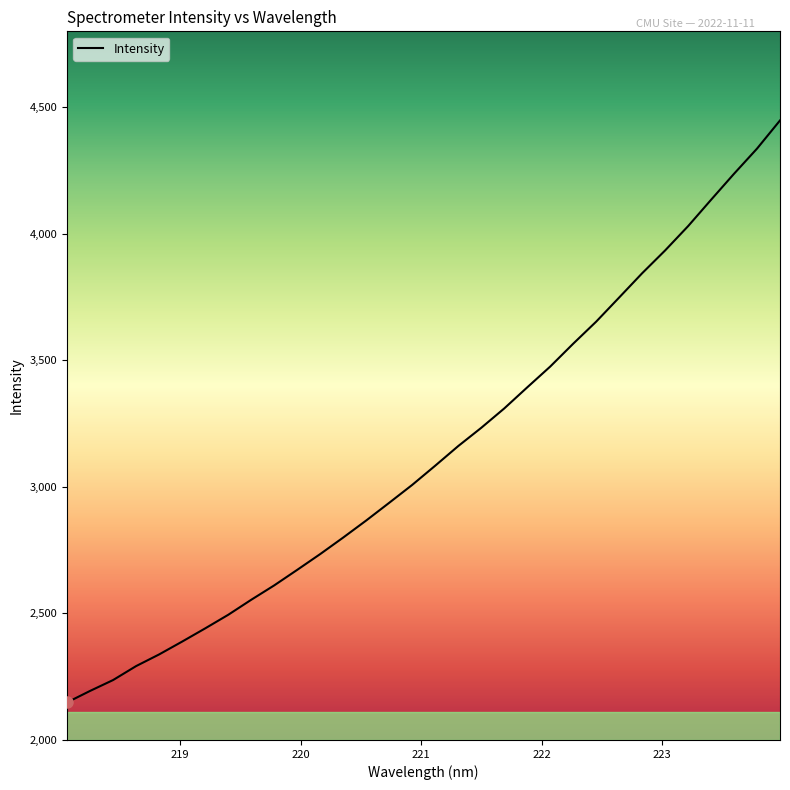

What is the difference between the maximum and minimum values?

2299.6